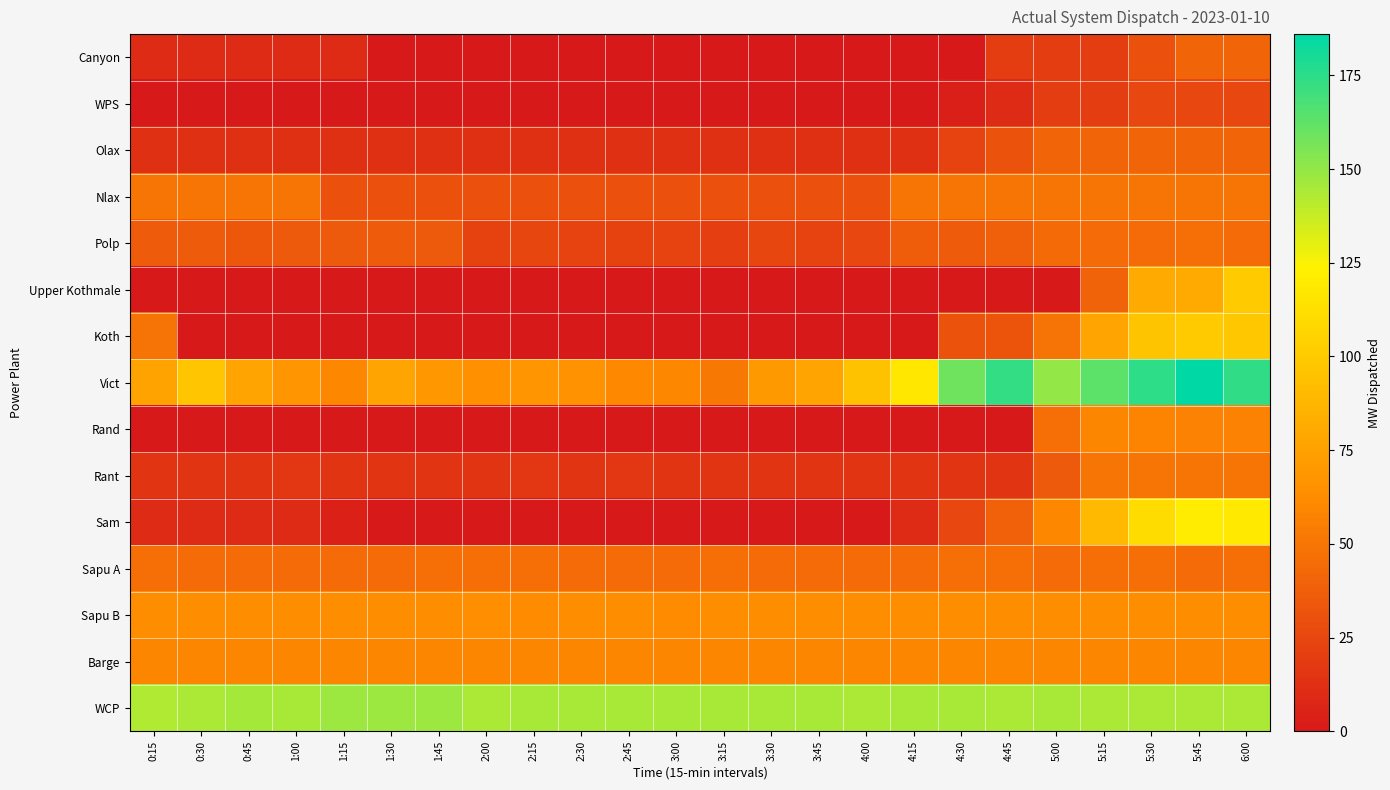

Reading left to right, what are all the values shown in this chart?

Canyon: 0:15=10	0:30=10	0:45=10	1:00=10	1:15=10	1:30=0	1:45=0	2:00=0	2:15=0	2:30=0	2:45=0	3:00=0	3:15=0	3:30=0	3:45=0	4:00=0	4:15=0	4:30=0	4:45=20	5:00=20	5:15=20	5:30=30	5:45=41	6:00=41
WPS: 0:15=0	0:30=0	0:45=0	1:00=0	1:15=0	1:30=0	1:45=0	2:00=0	2:15=0	2:30=0	2:45=0	3:00=0	3:15=0	3:30=0	3:45=0	4:00=0	4:15=0	4:30=3	4:45=10	5:00=20	5:15=20	5:30=25	5:45=25	6:00=25
Olax: 0:15=13	0:30=13	0:45=13	1:00=13	1:15=13	1:30=13	1:45=13	2:00=13	2:15=13	2:30=13	2:45=13	3:00=13	3:15=13	3:30=13	3:45=13	4:00=13	4:15=13	4:30=23	4:45=31	5:00=41	5:15=41	5:30=41	5:45=41	6:00=41
Nlax: 0:15=50	0:30=50	0:45=50	1:00=50	1:15=30	1:30=30	1:45=30	2:00=30	2:15=30	2:30=30	2:45=30	3:00=30	3:15=30	3:30=30	3:45=30	4:00=30	4:15=50	4:30=50	4:45=50	5:00=50	5:15=50	5:30=50	5:45=50	6:00=50
Polp: 0:15=36	0:30=36	0:45=34	1:00=35	1:15=35	1:30=36	1:45=35	2:00=22	2:15=24	2:30=23	2:45=22	3:00=23	3:15=21	3:30=24	3:45=23	4:00=25	4:15=37	4:30=36	4:45=38	5:00=44	5:15=45	5:30=45	5:45=46	6:00=45
Upper Kothmale: 0:15=0	0:30=0	0:45=0	1:00=0	1:15=0	1:30=0	1:45=0	2:00=0	2:15=0	2:30=0	2:45=0	3:00=0	3:15=0	3:30=0	3:45=0	4:00=0	4:15=0	4:30=0	4:45=0	5:00=0	5:15=40	5:30=80	5:45=80	6:00=100
Koth: 0:15=49	0:30=0	0:45=0	1:00=0	1:15=0	1:30=0	1:45=0	2:00=0	2:15=0	2:30=0	2:45=0	3:00=0	3:15=0	3:30=0	3:45=0	4:00=0	4:15=0	4:30=31	4:45=32	5:00=49	5:15=77	5:30=96	5:45=100	6:00=98
Vict: 0:15=76	0:30=97	0:45=77	1:00=68	1:15=60	1:30=77	1:45=69	2:00=65	2:15=68	2:30=66	2:45=61	3:00=60	3:15=51	3:30=70	3:45=77	4:00=95	4:15=117	4:30=159	4:45=173	5:00=150	5:15=163	5:30=175	5:45=186	6:00=174
Rand: 0:15=0	0:30=0	0:45=0	1:00=0	1:15=0	1:30=0	1:45=0	2:00=0	2:15=0	2:30=0	2:45=0	3:00=0	3:15=0	3:30=0	3:45=0	4:00=0	4:15=0	4:30=0	4:45=0	5:00=46	5:15=59	5:30=58	5:45=57	6:00=57
Rant: 0:15=15	0:30=15	0:45=15	1:00=16	1:15=15	1:30=15	1:45=15	2:00=15	2:15=16	2:30=15	2:45=16	3:00=15	3:15=15	3:30=15	3:45=15	4:00=15	4:15=15	4:30=15	4:45=15	5:00=35	5:15=50	5:30=50	5:45=50	6:00=50
Sam: 0:15=10	0:30=10	0:45=10	1:00=10	1:15=5	1:30=0	1:45=0	2:00=0	2:15=0	2:30=0	2:45=0	3:00=0	3:15=0	3:30=0	3:45=0	4:00=0	4:15=10	4:30=25	4:45=39	5:00=60	5:15=90	5:30=111	5:45=120	6:00=119
Sapu A: 0:15=46	0:30=45	0:45=45	1:00=45	1:15=45	1:30=45	1:45=46	2:00=46	2:15=46	2:30=45	2:45=45	3:00=45	3:15=46	3:30=45	3:45=45	4:00=45	4:15=45	4:30=46	4:45=46	5:00=45	5:15=46	5:30=46	5:45=45	6:00=46
Sapu B: 0:15=63	0:30=63	0:45=63	1:00=63	1:15=63	1:30=63	1:45=63	2:00=64	2:15=62	2:30=63	2:45=63	3:00=62	3:15=63	3:30=63	3:45=63	4:00=63	4:15=63	4:30=63	4:45=63	5:00=63	5:15=63	5:30=63	5:45=63	6:00=63
Barge: 0:15=59	0:30=59	0:45=59	1:00=59	1:15=59	1:30=59	1:45=59	2:00=59	2:15=59	2:30=59	2:45=59	3:00=59	3:15=59	3:30=59	3:45=59	4:00=59	4:15=59	4:30=59	4:45=59	5:00=59	5:15=59	5:30=59	5:45=59	6:00=59
WCP: 0:15=143	0:30=144	0:45=146	1:00=145	1:15=148	1:30=148	1:45=148	2:00=144	2:15=145	2:30=145	2:45=145	3:00=145	3:15=145	3:30=145	3:45=145	4:00=144	4:15=145	4:30=145	4:45=144	5:00=145	5:15=144	5:30=144	5:45=144	6:00=144